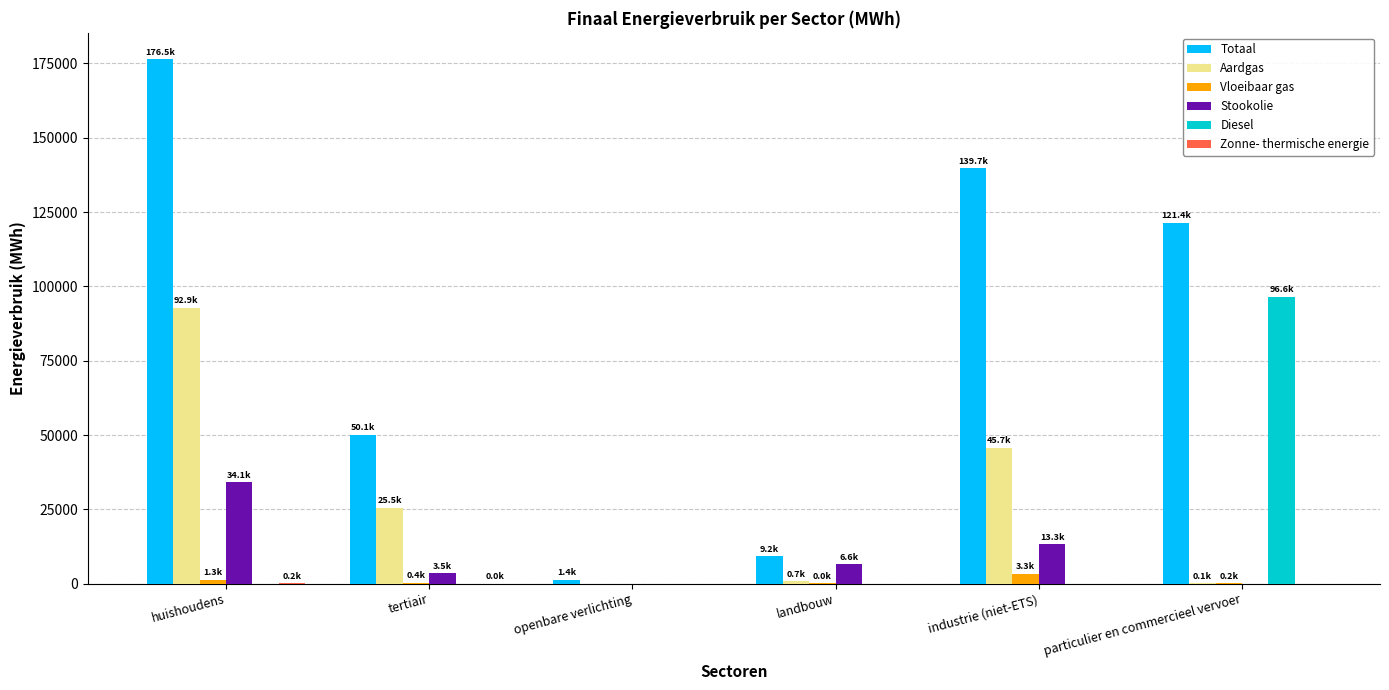

At which label does Diesel reach its peak?

particulier en commercieel vervoer